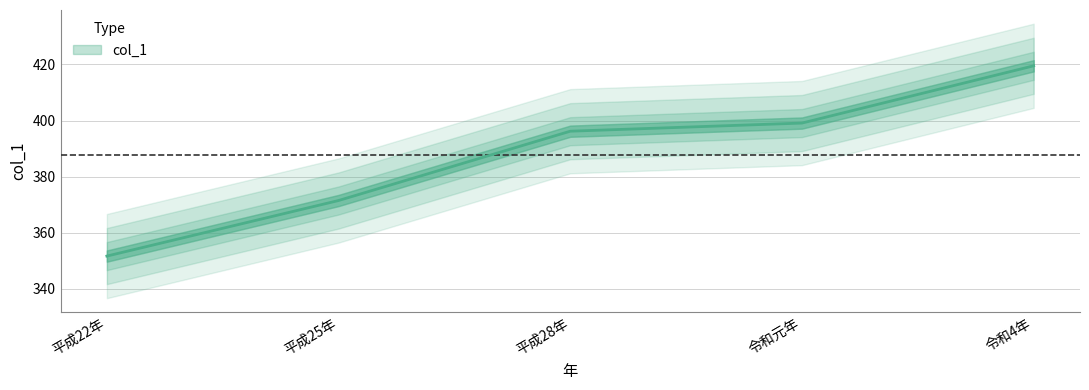

Does the chart have visible grid lines?

Yes